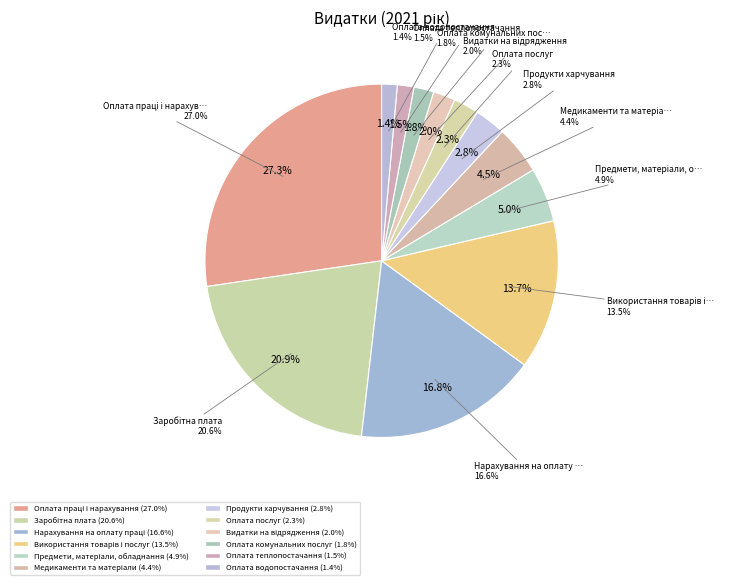

What is the total percentage of Заробітна плата and Використання товарів і послуг?

34.5%